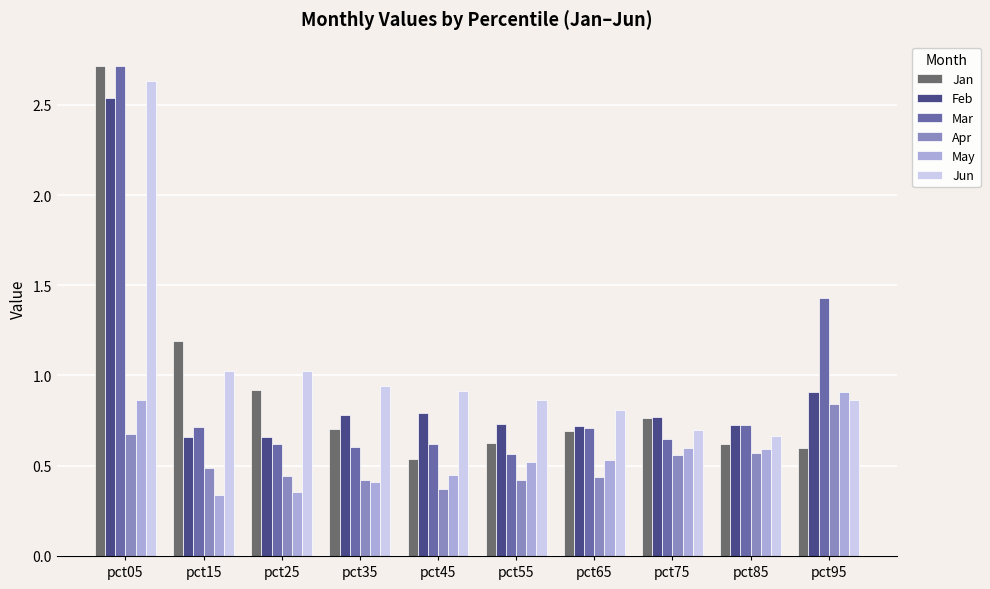

What is the average value of the Jun series?

1.0